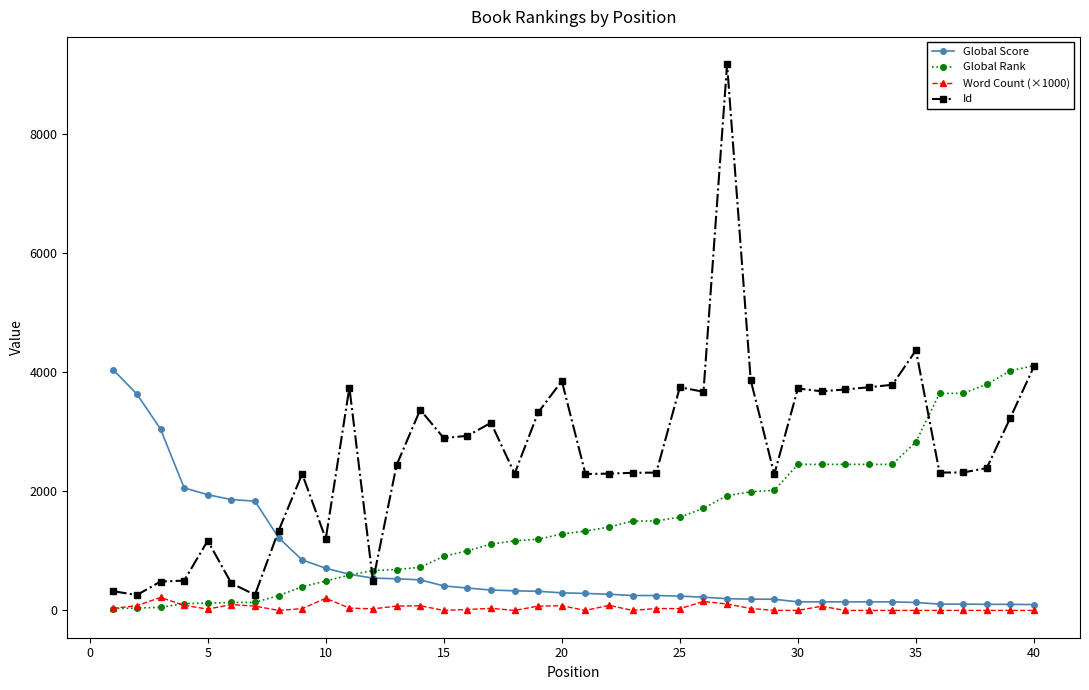

What is the maximum value shown in the chart?

9167.0